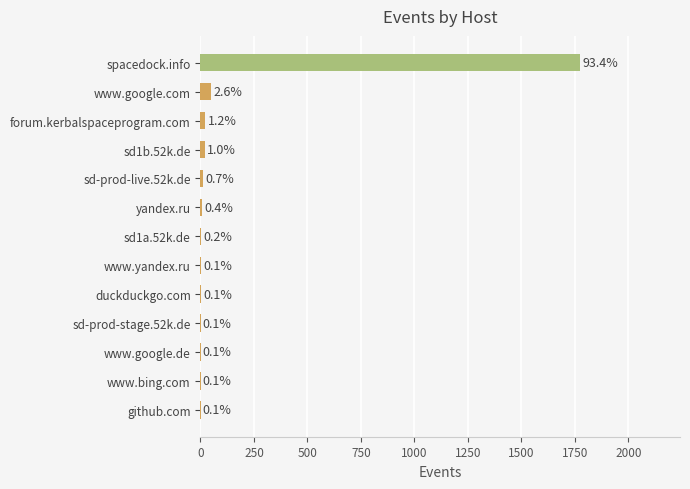

Are the bars horizontal?

Yes